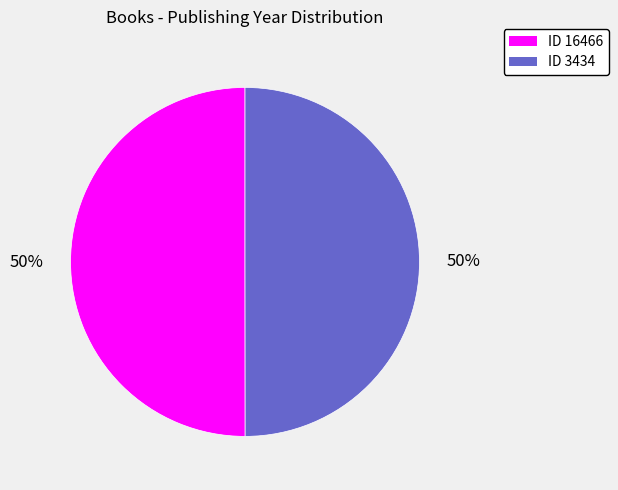

To the nearest percent, what is the average slice percentage?

50%